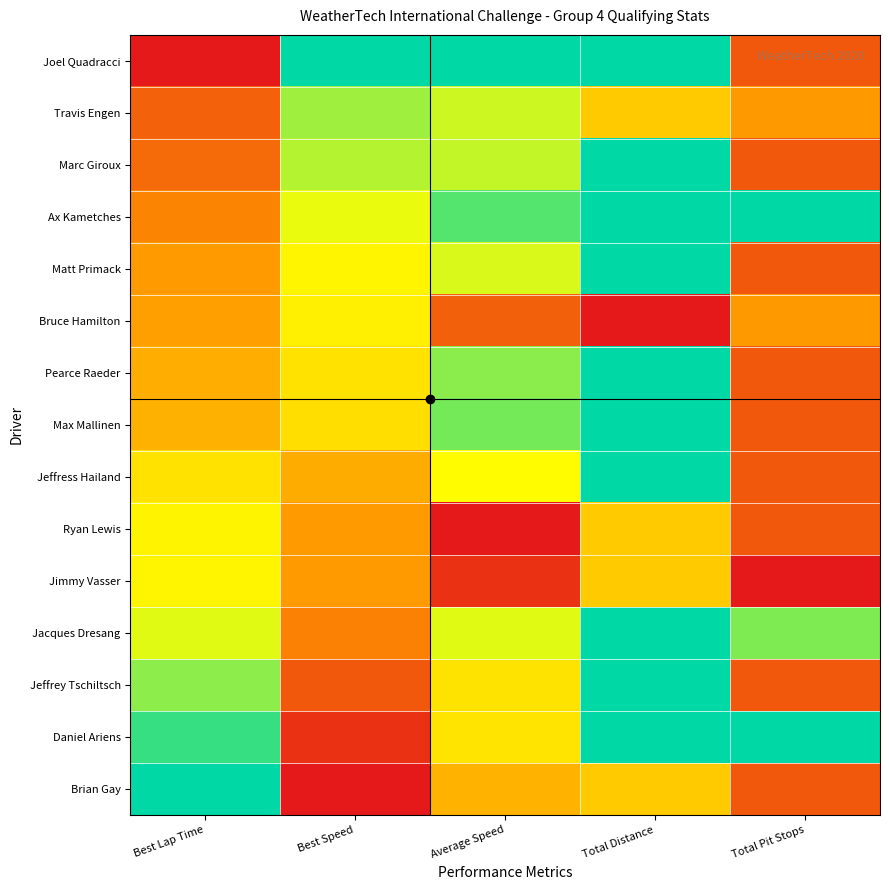

Which label corresponds to the largest value in the chart?

Best Speed